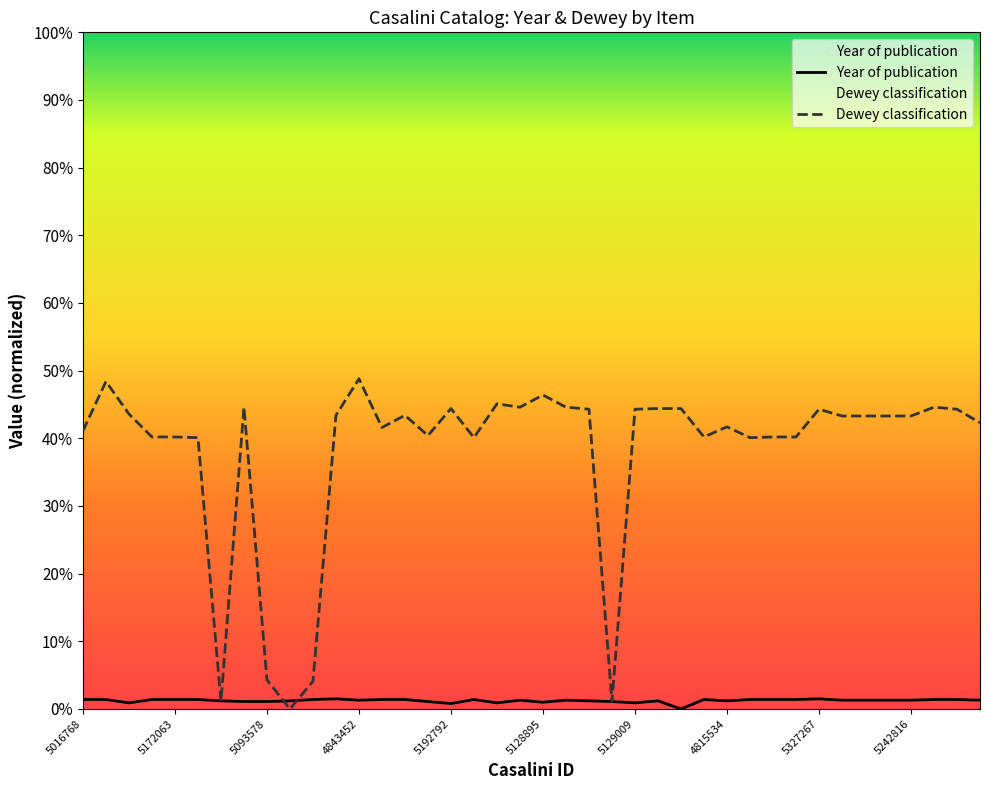

After their last crossing, which series has the higher values: Dewey classification or Year of publication?

Dewey classification